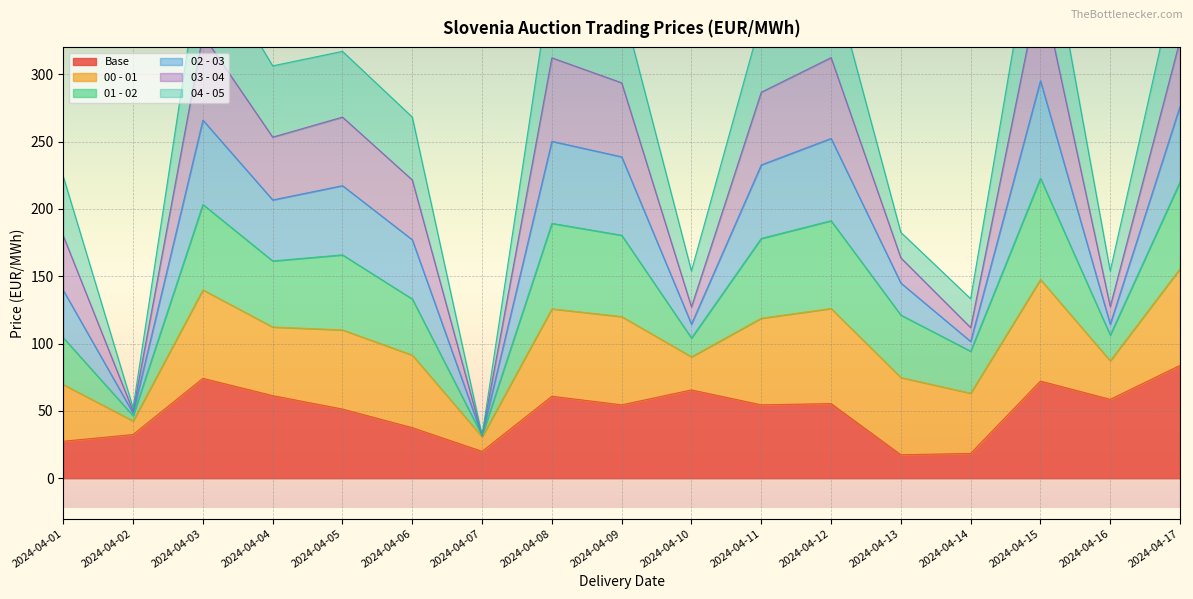

What is the minimum value shown in the chart?

17.4